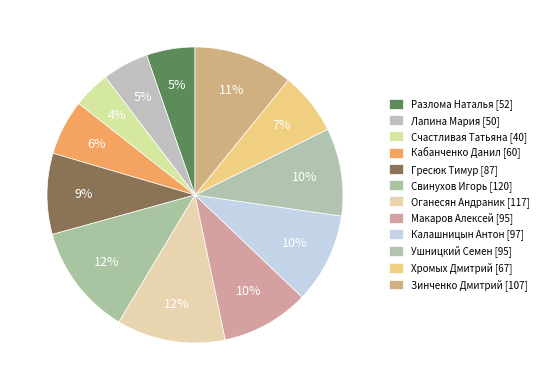

Count the number of slices in the pie.

12